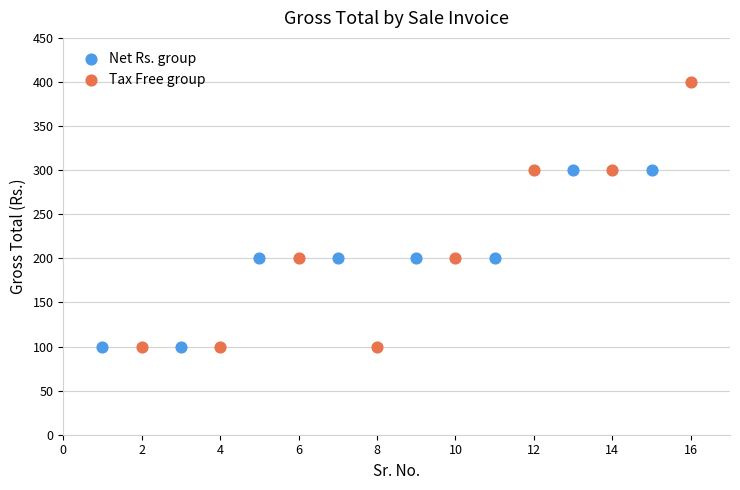

Which series reaches the maximum Y coordinate?

Tax Free group